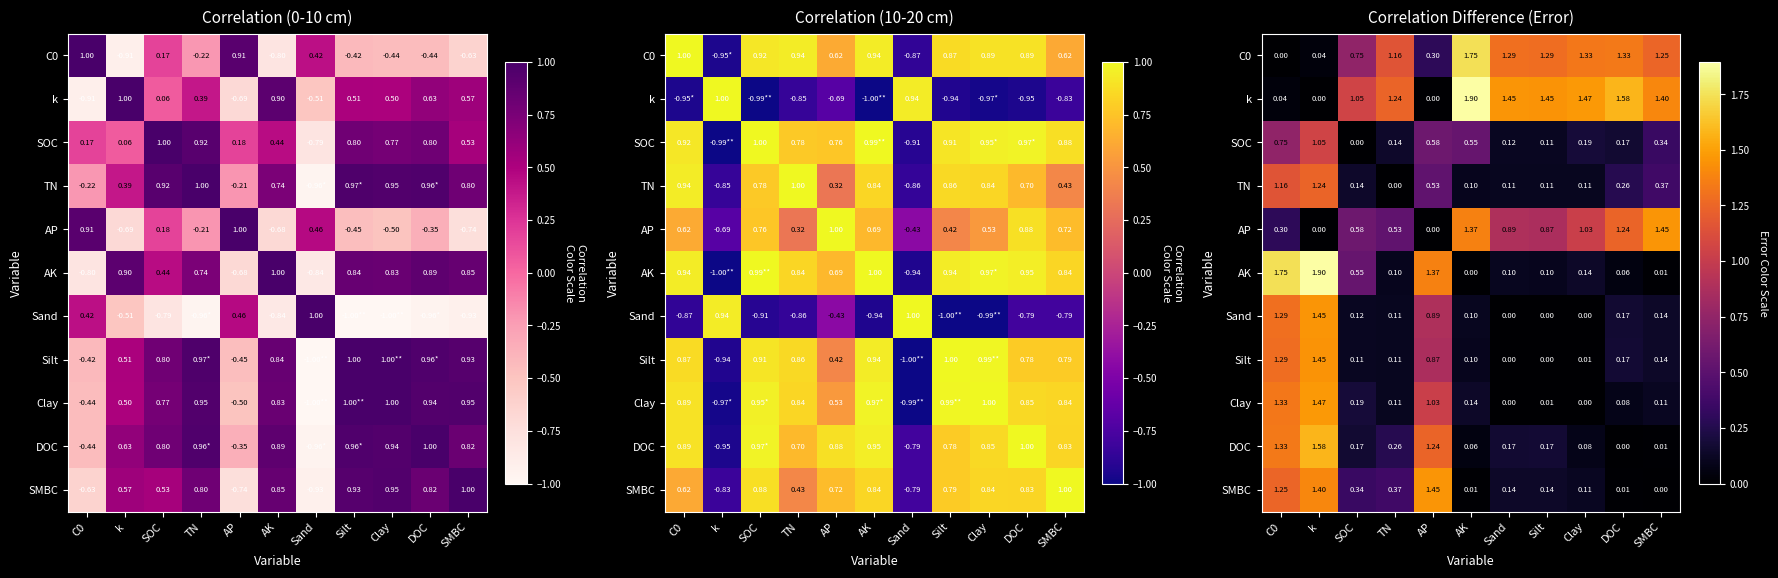

What is the difference between the second highest and minimum values in the AP series?

1.4